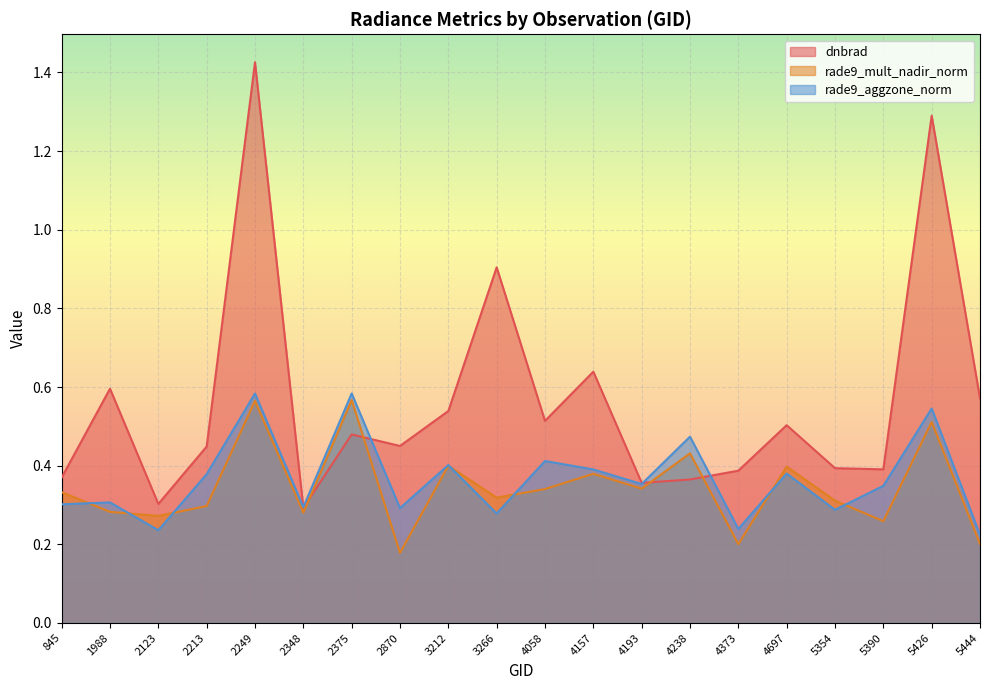

How many times do rade9_aggzone_norm and dnbrad cross each other?

4